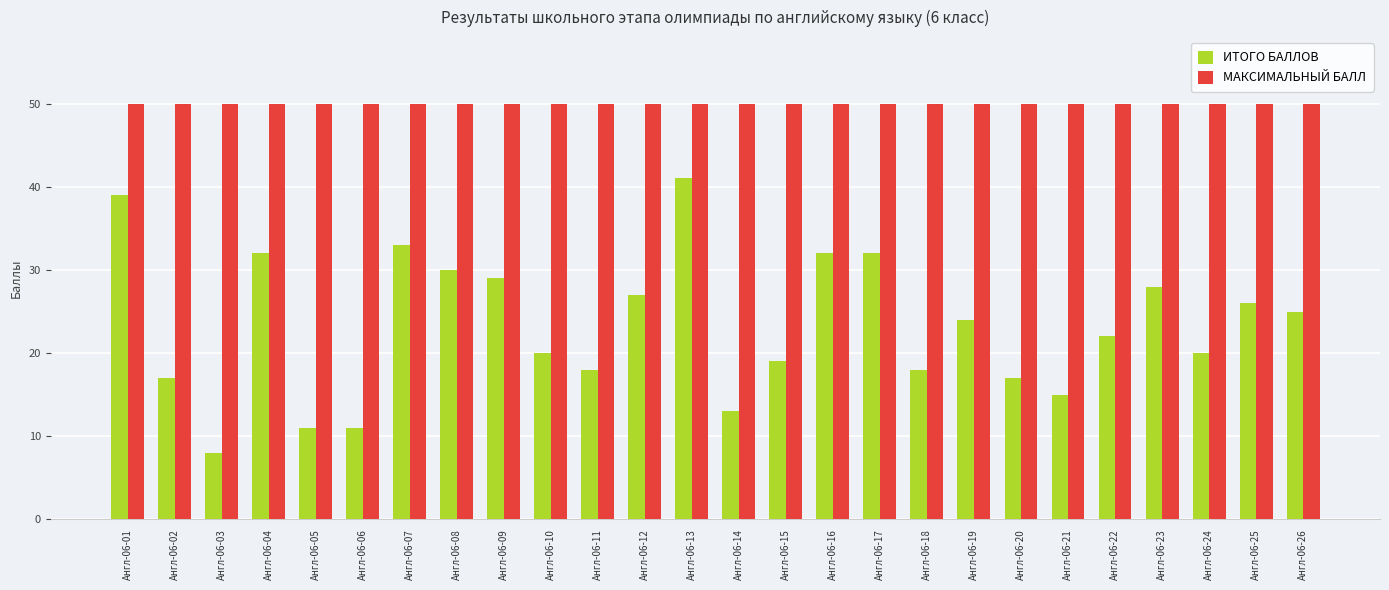

What is the lowest value of the МАКСИМАЛЬНЫЙ БАЛЛ series?

50